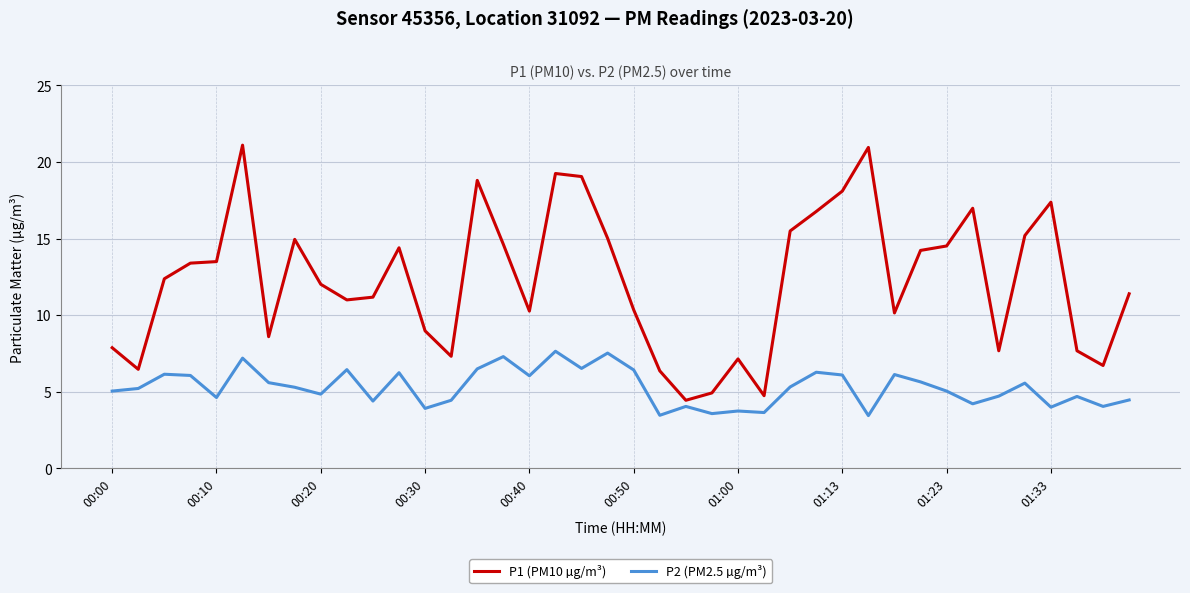

True or false: P1 (PM10 µg/m³) and P2 (PM2.5 µg/m³) intersect in this chart.

False